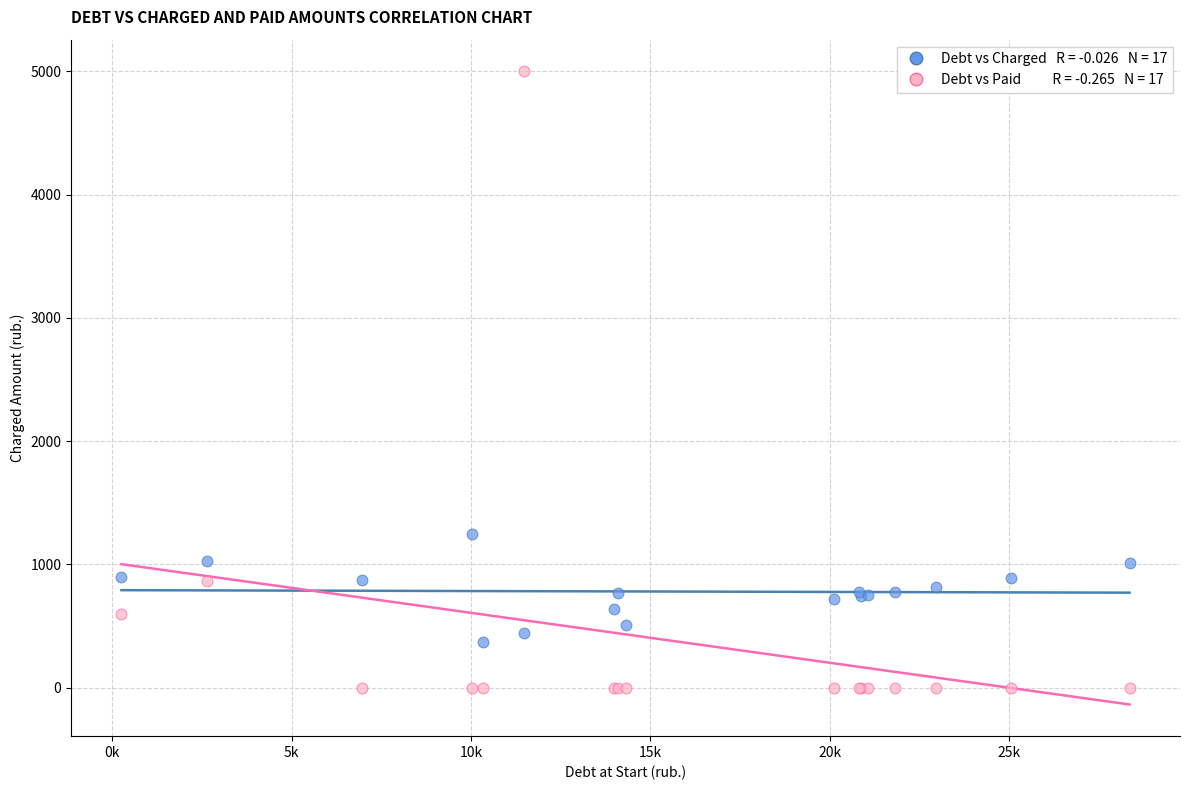

Across all series, what Y value is closest to 2500?

1250.3